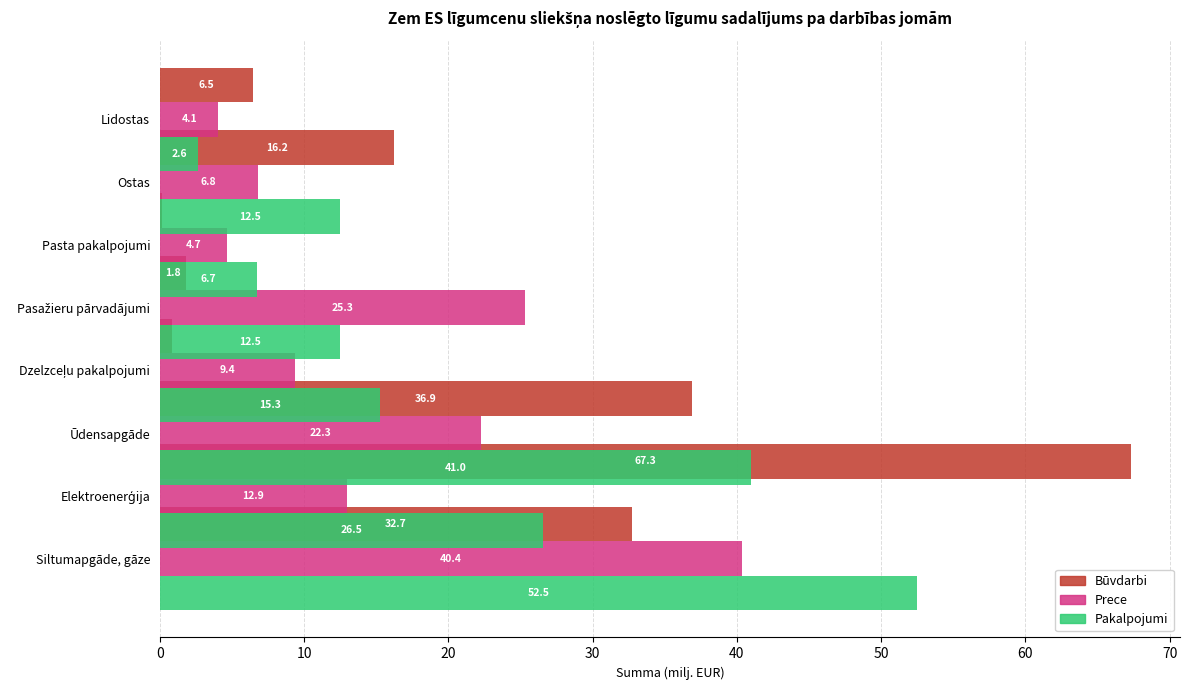

Which has a higher value, 0 or 20?

20